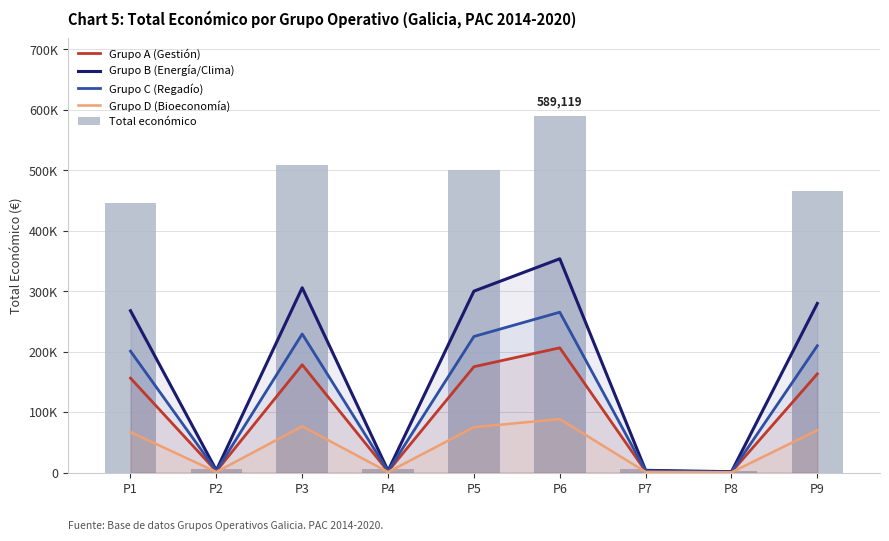

Where does the Grupo A (Gestión) series first go above 156066?

P1